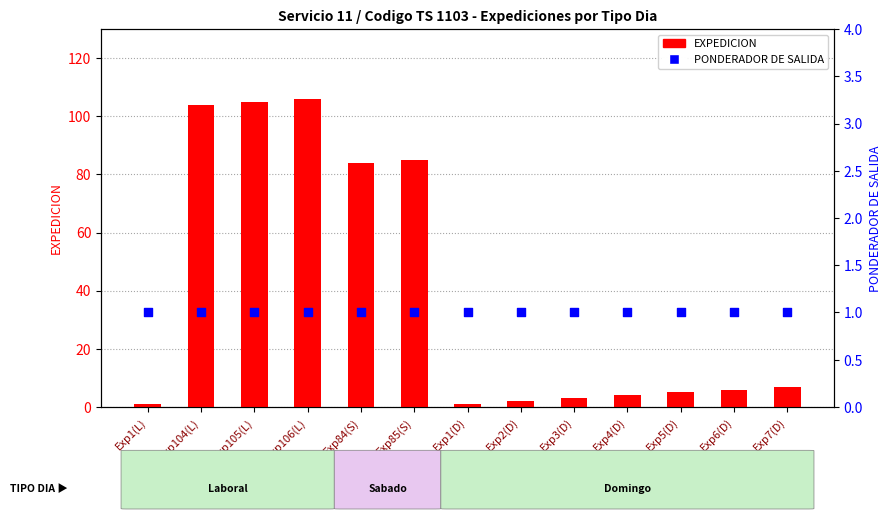

What is the total value across all series at Exp7(D)?

8